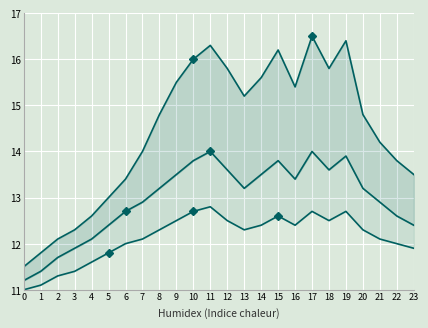

At which label does Upper first exceed 14?

8